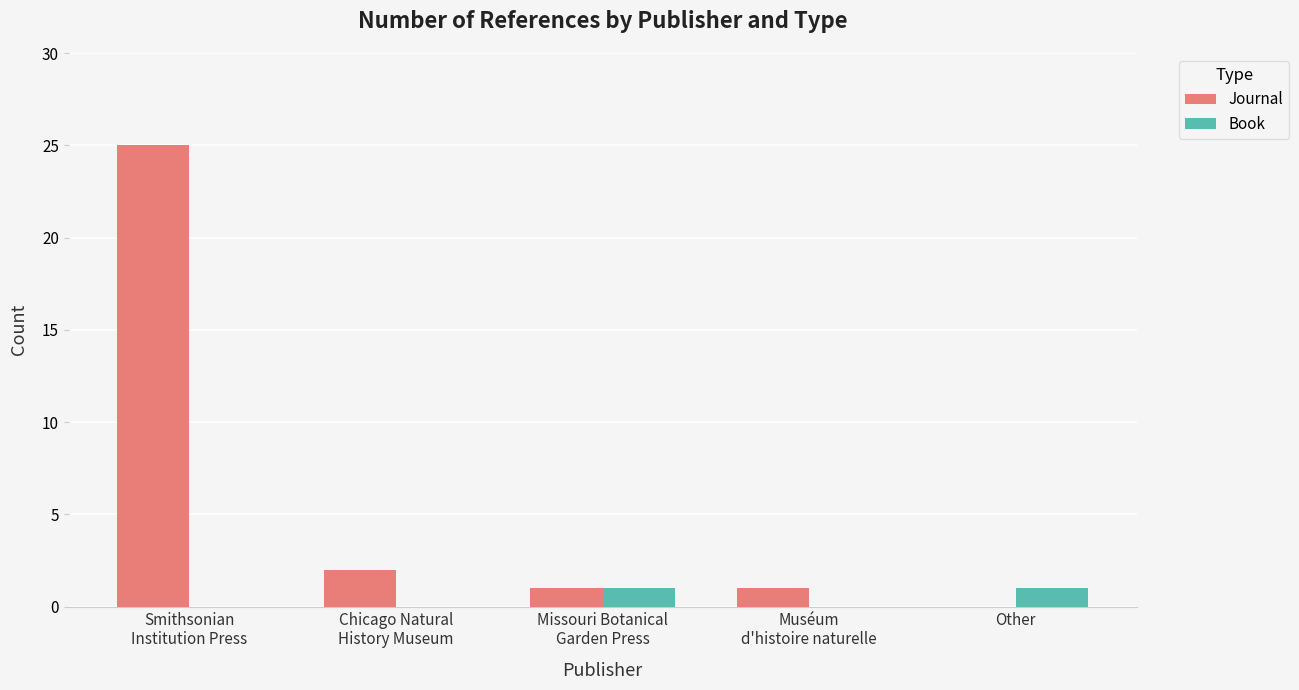

What is the maximum value shown in the chart?

25